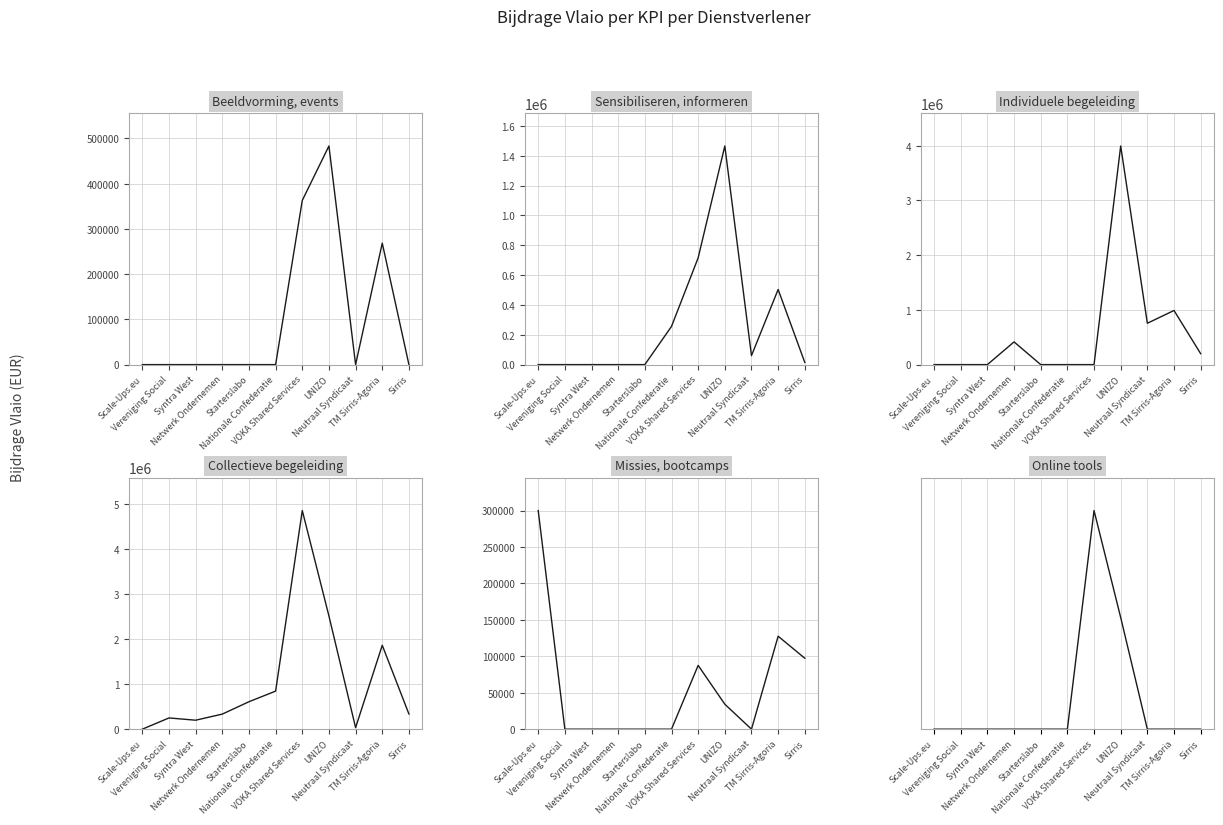

How many series are shown in this chart?

6